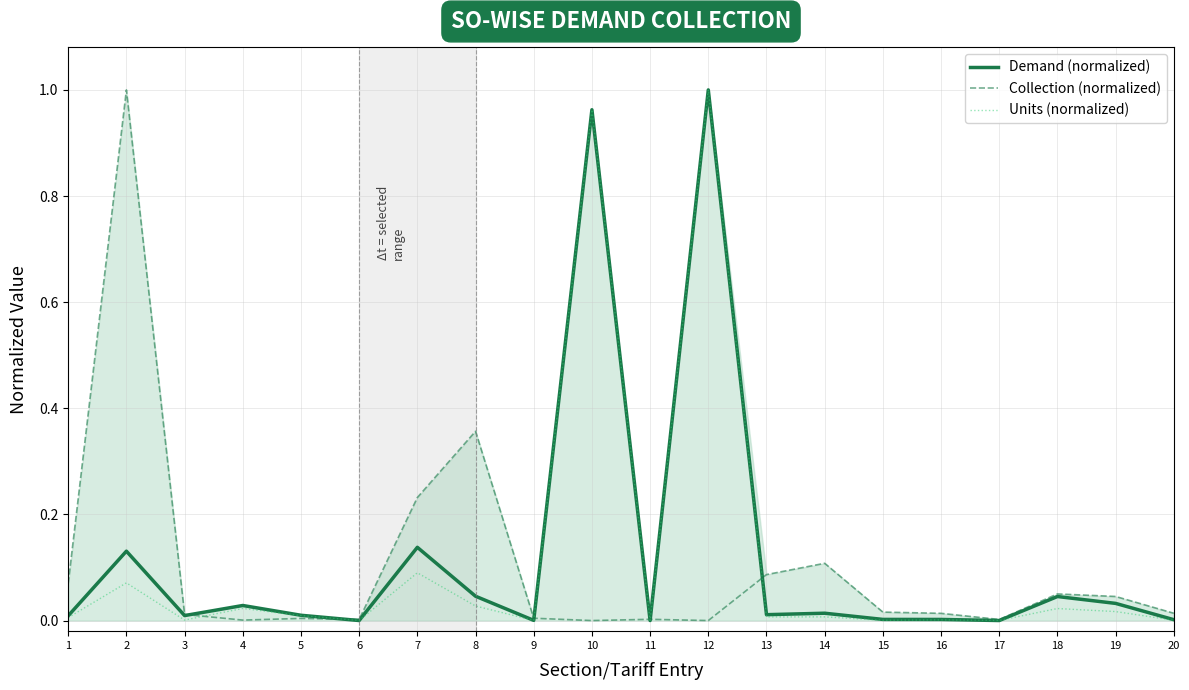

True or false: Units (normalized) and Demand (normalized) intersect in this chart.

True